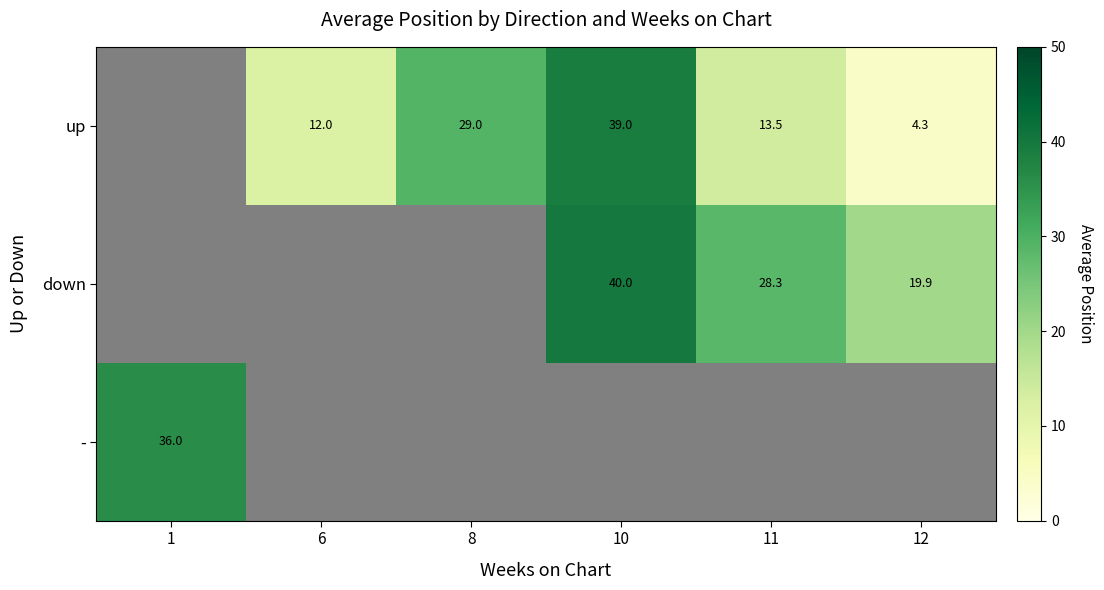

The up series shows 45.5 at 8. True or false?

False